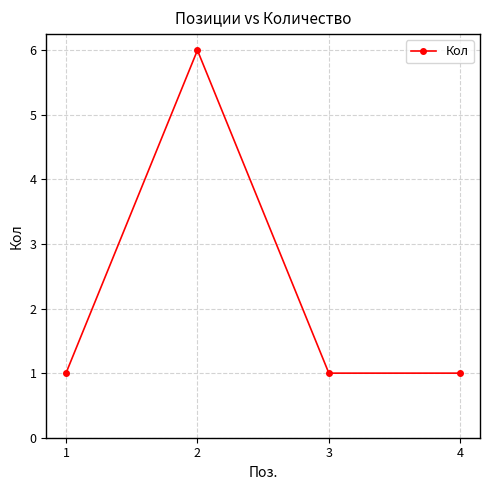

True or false: the data shows 6 at 2.

True